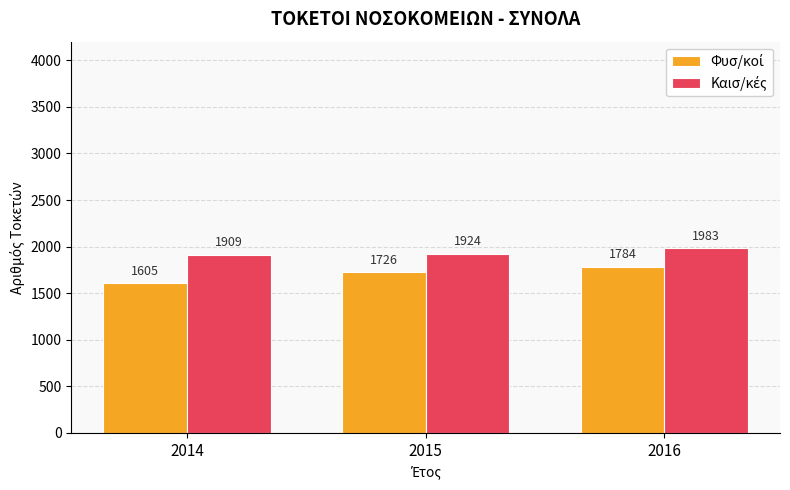

What is the greatest value displayed?

1983